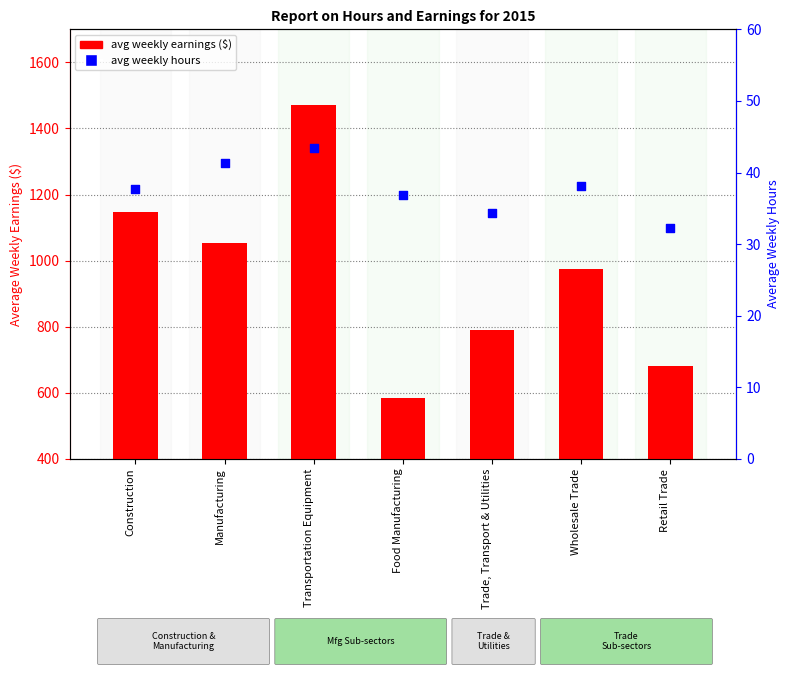

Is the value of avg weekly hours at Retail Trade greater than the value of avg weekly earnings at Wholesale Trade?

No